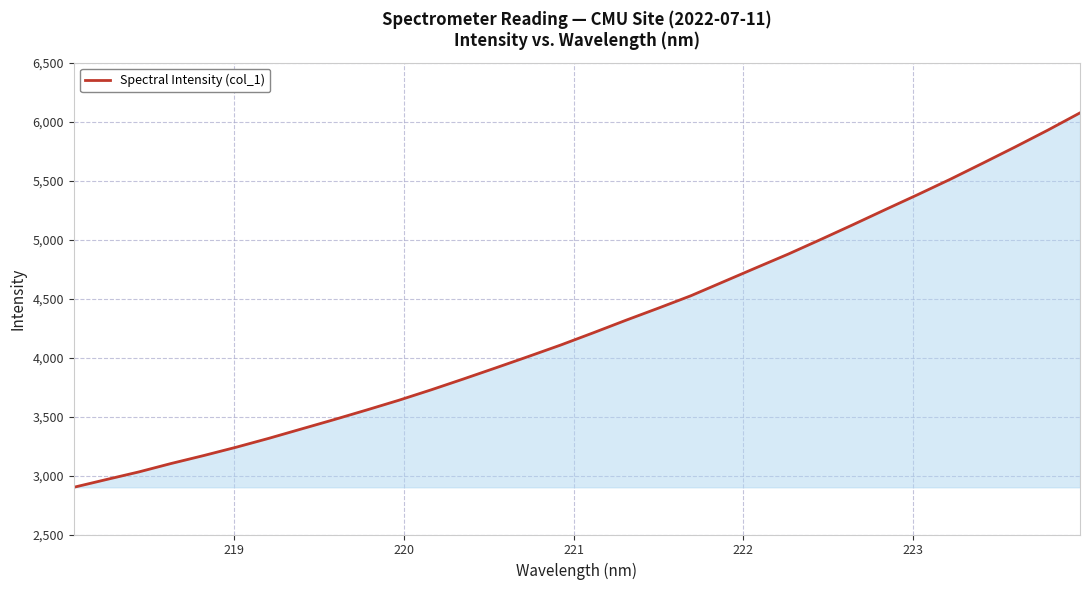

What is the greatest value displayed?

6073.9